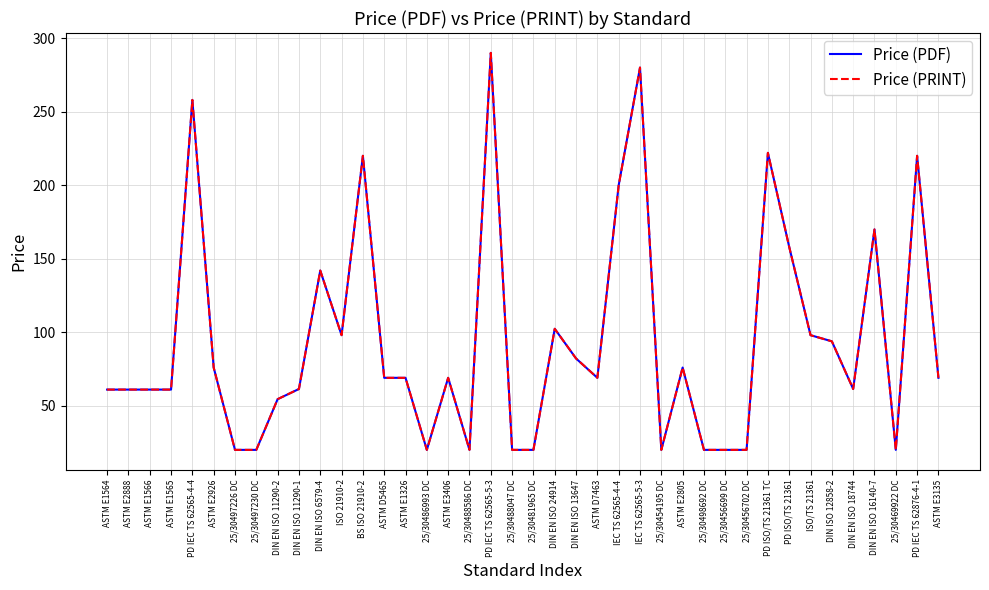

Is it true that Price (PDF) equals 228.1 at PD ISO/TS 21361?

False